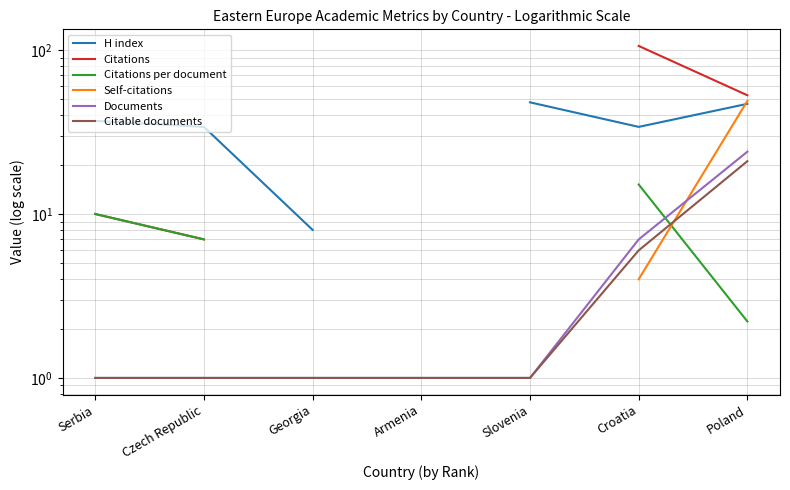

True or false: Citations and Citable documents intersect in this chart.

False